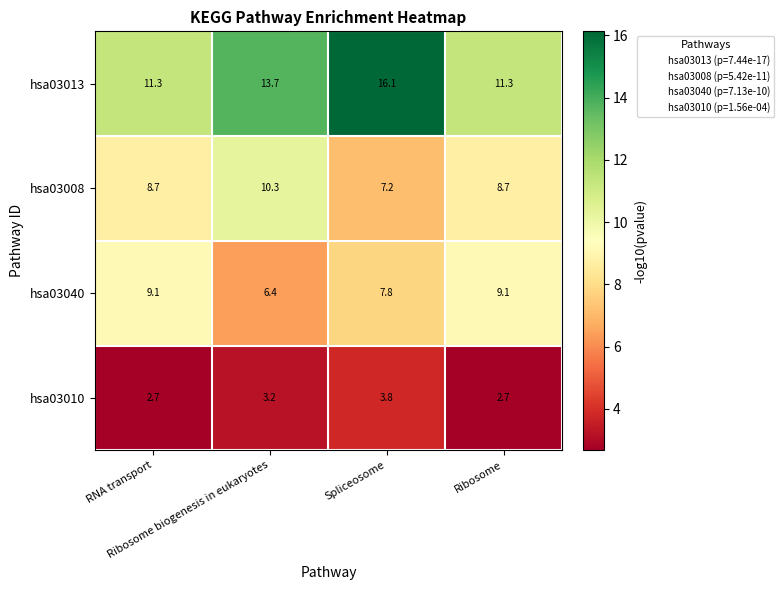

List the series in order of their peak value, lowest first.

hsa03010, hsa03040, hsa03008, hsa03013